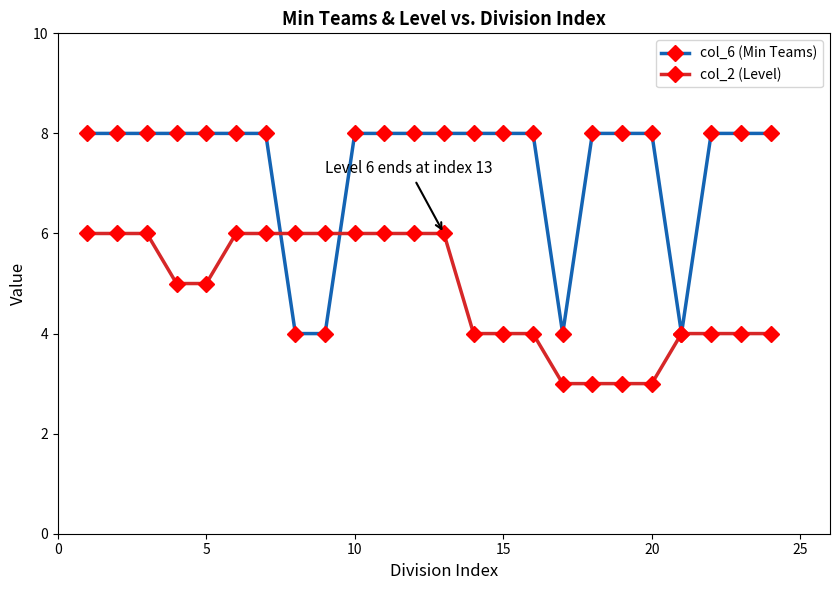

Which series has the largest total across all categories?

col_6 (Min Teams)